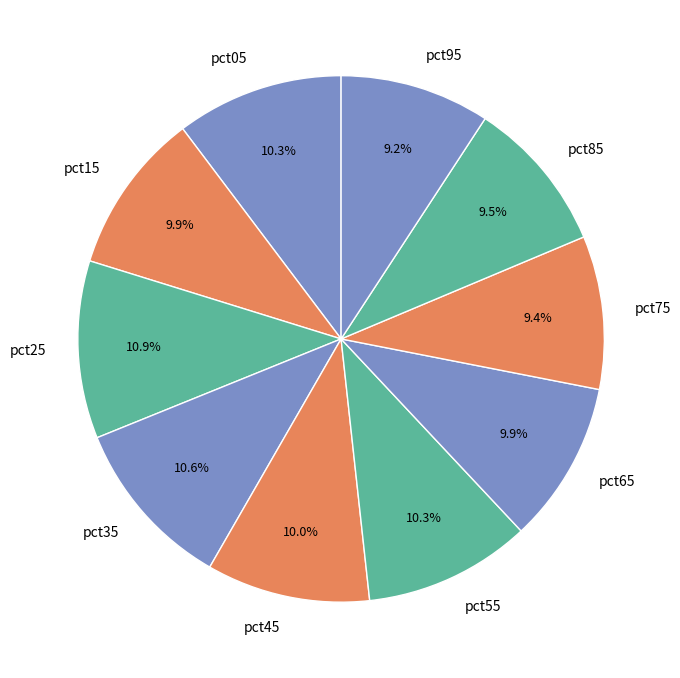

How many segments does this pie chart have?

10